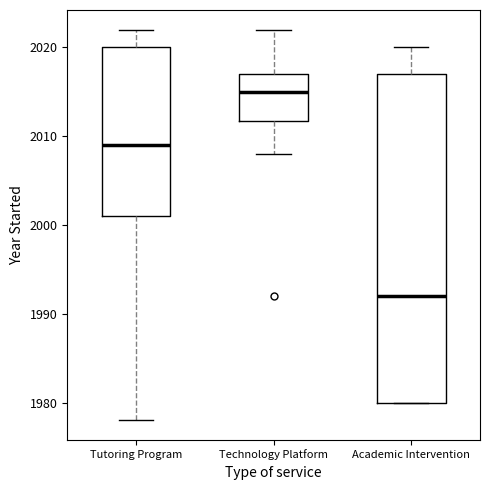

Where does the median line of the box for Academic Intervention sit on the y-axis? The values are not printed on the chart, so give them approximately, as read against the axis.

1992